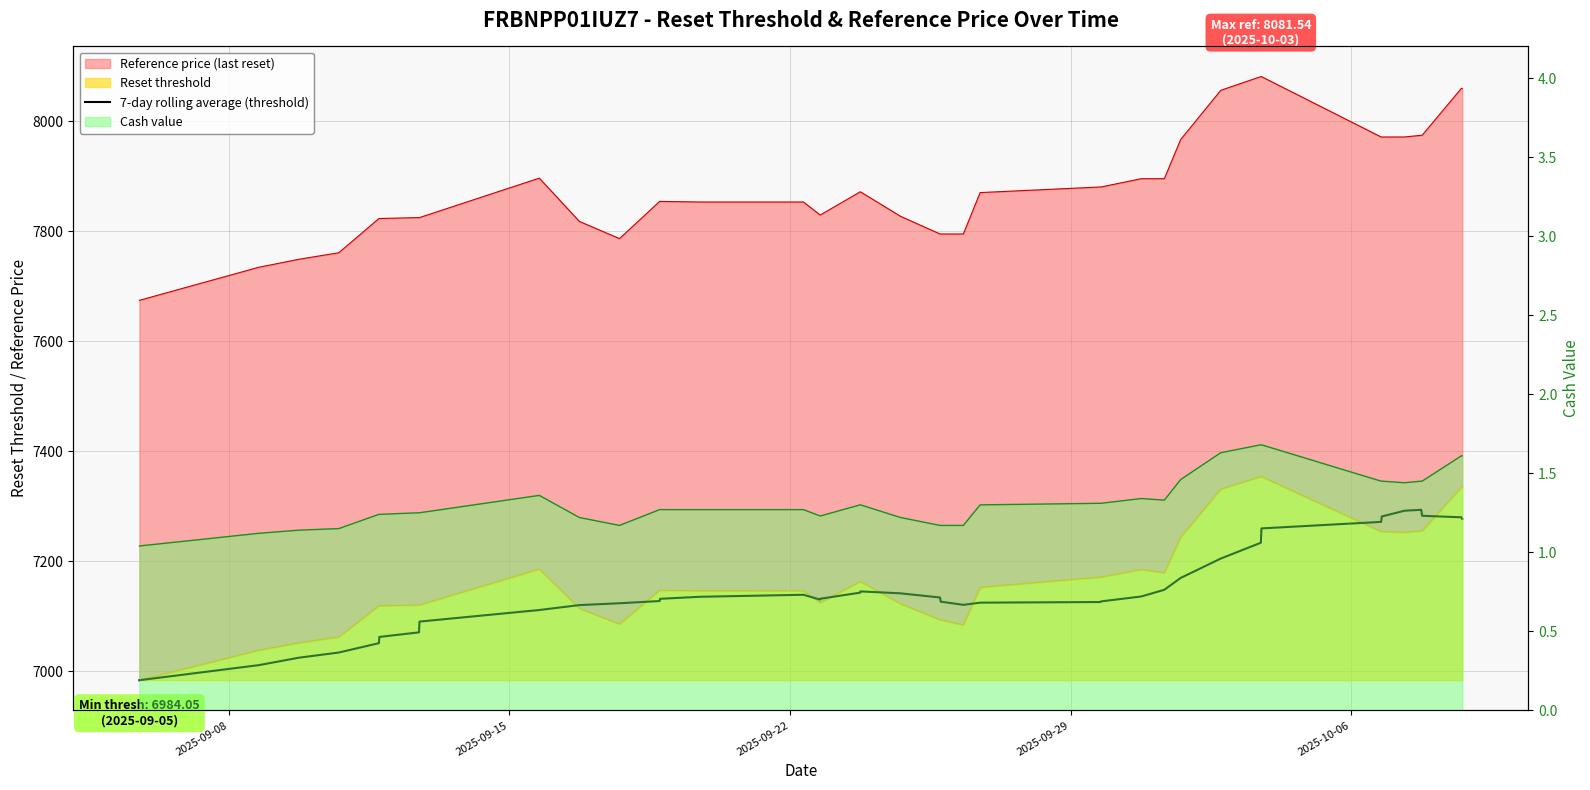

How many lines are shown in the chart?

1